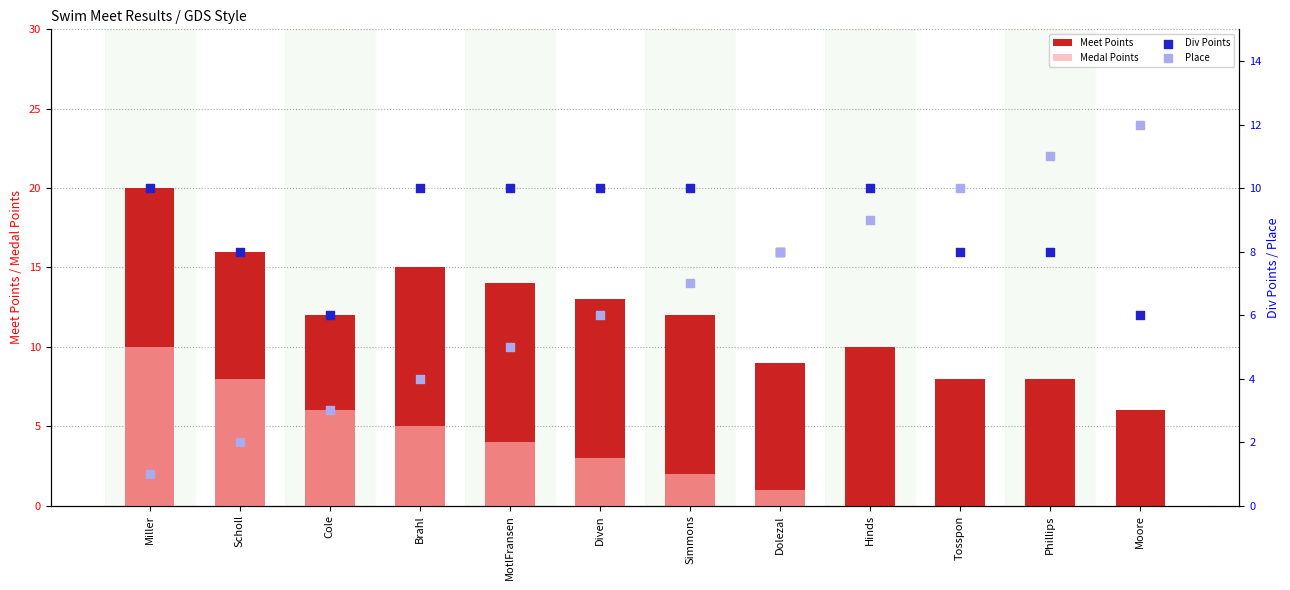

Is the value of Div Points at MotlFransen greater than the value of Medal Points at Moore?

Yes